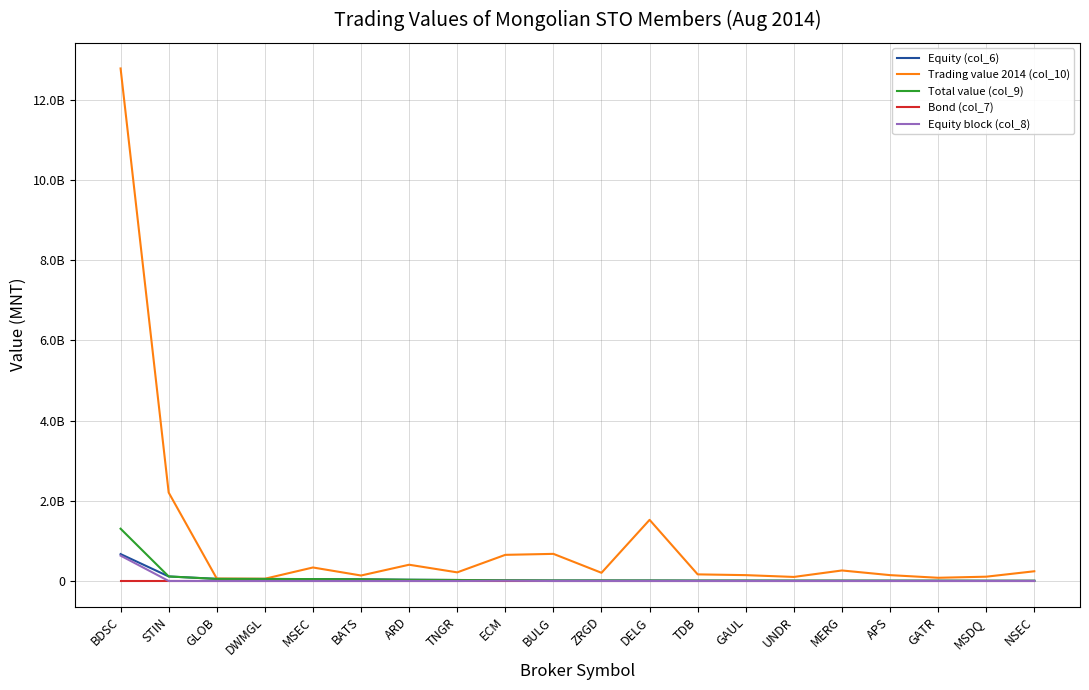

Read the Equity (col_6) value at GLOB.

52546405.0